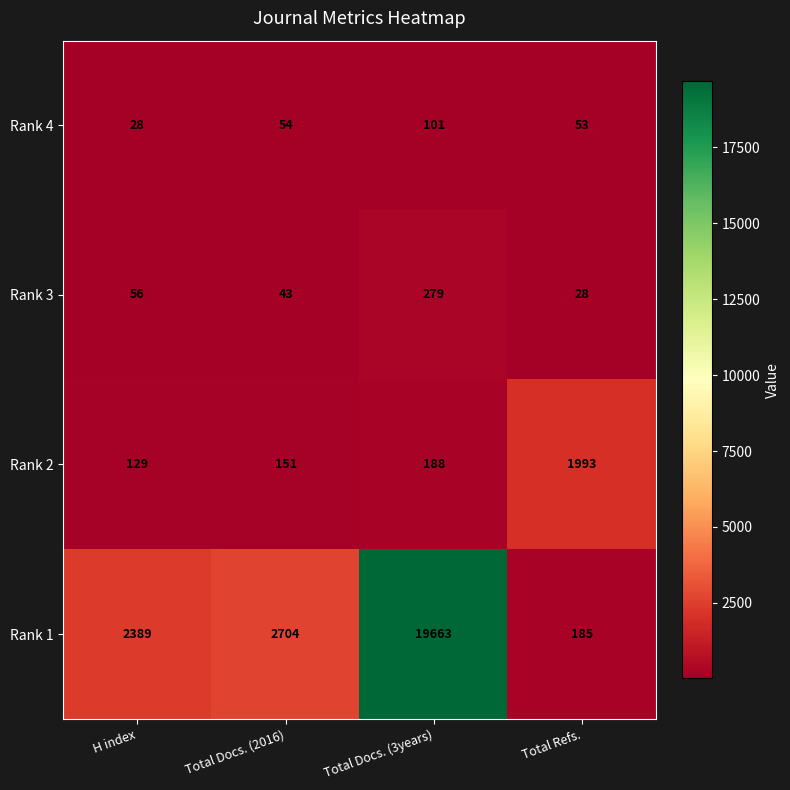

Reading left to right, extract all data points from this chart.

Rank 4: H index=28	Total Docs. (2016)=54	Total Docs. (3years)=101	Total Refs.=53
Rank 3: H index=56	Total Docs. (2016)=43	Total Docs. (3years)=279	Total Refs.=28
Rank 2: H index=129	Total Docs. (2016)=151	Total Docs. (3years)=188	Total Refs.=1993
Rank 1: H index=2389	Total Docs. (2016)=2704	Total Docs. (3years)=19663	Total Refs.=185